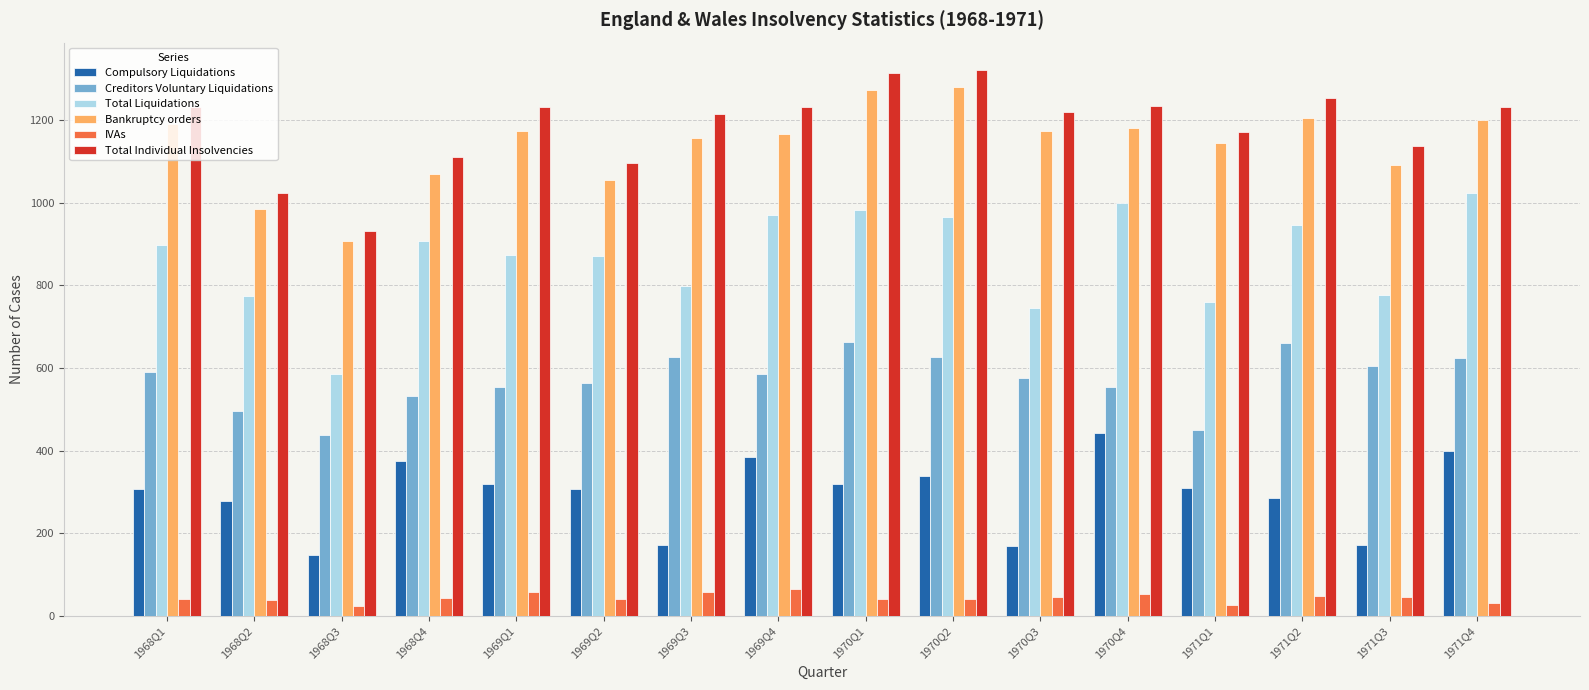

What is the label of the 3rd bar from the left?

1968Q3